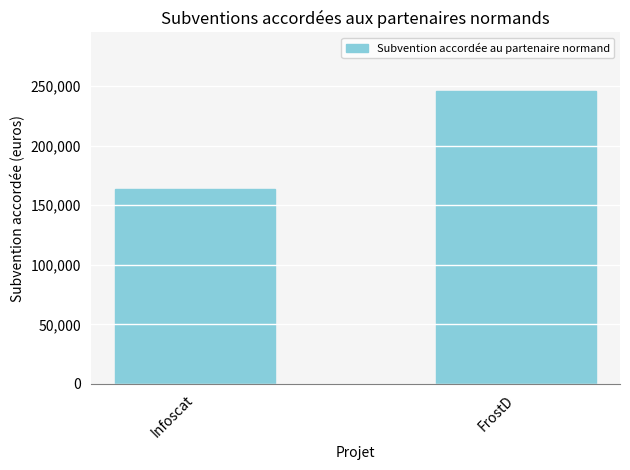

Which has a higher value, Infoscat or FrostD?

FrostD